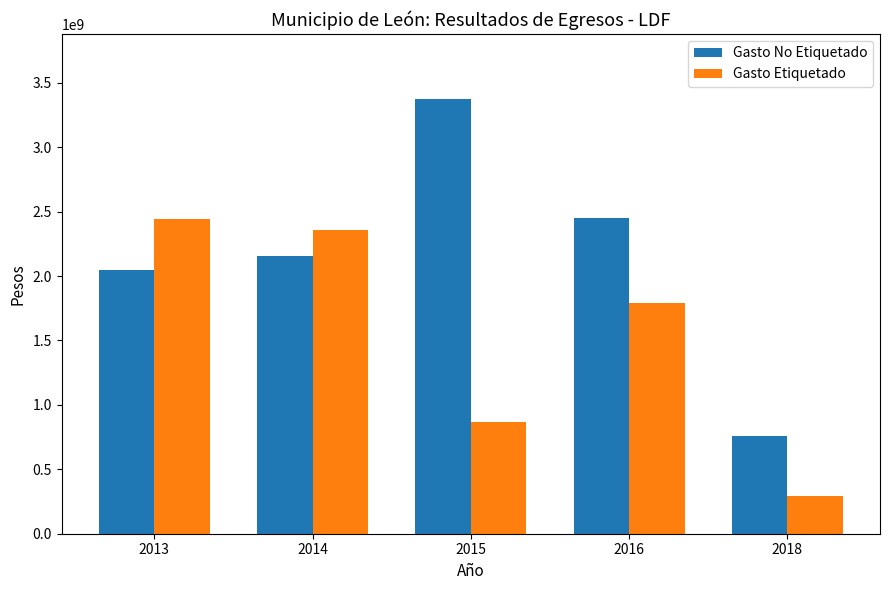

Which series has the largest total across all categories?

Gasto No Etiquetado